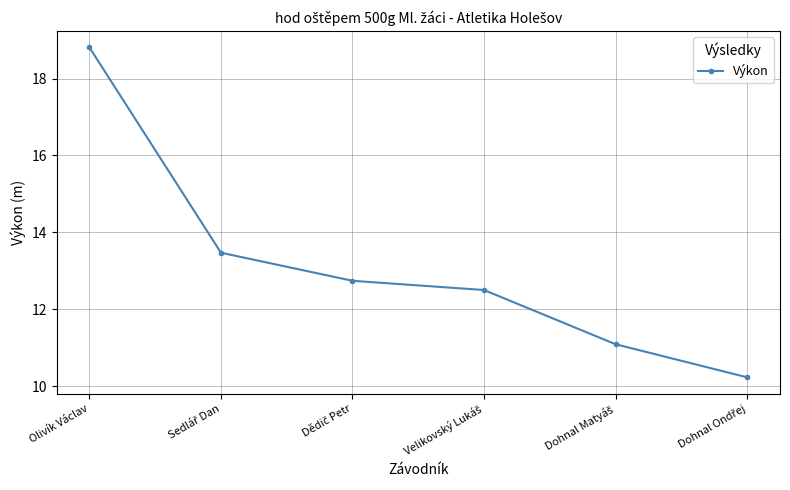

What is the value of the 4th point from the left?

12.5